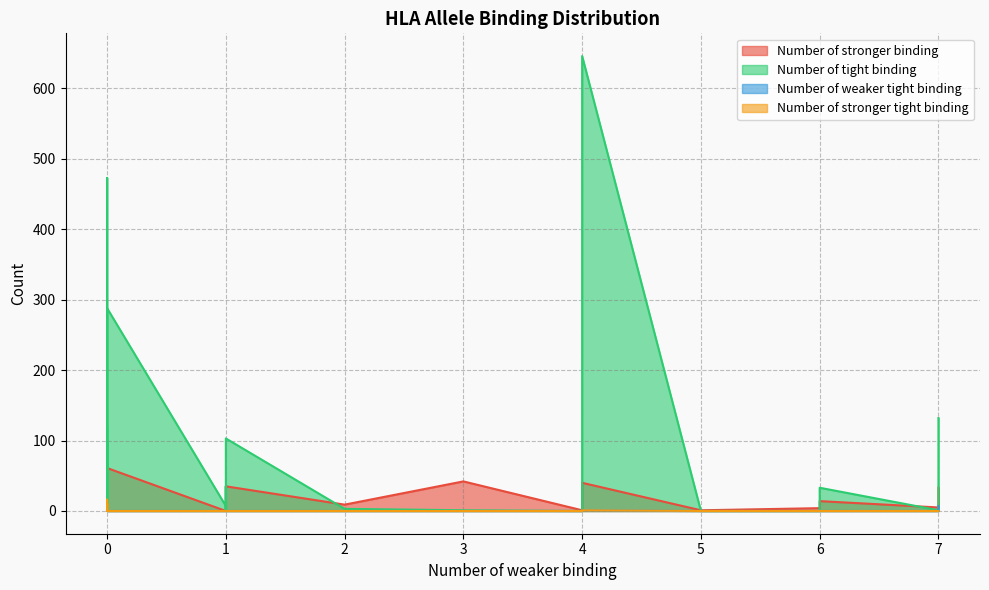

What is the difference between the maximum and minimum values in the Number of weaker tight binding series?

7